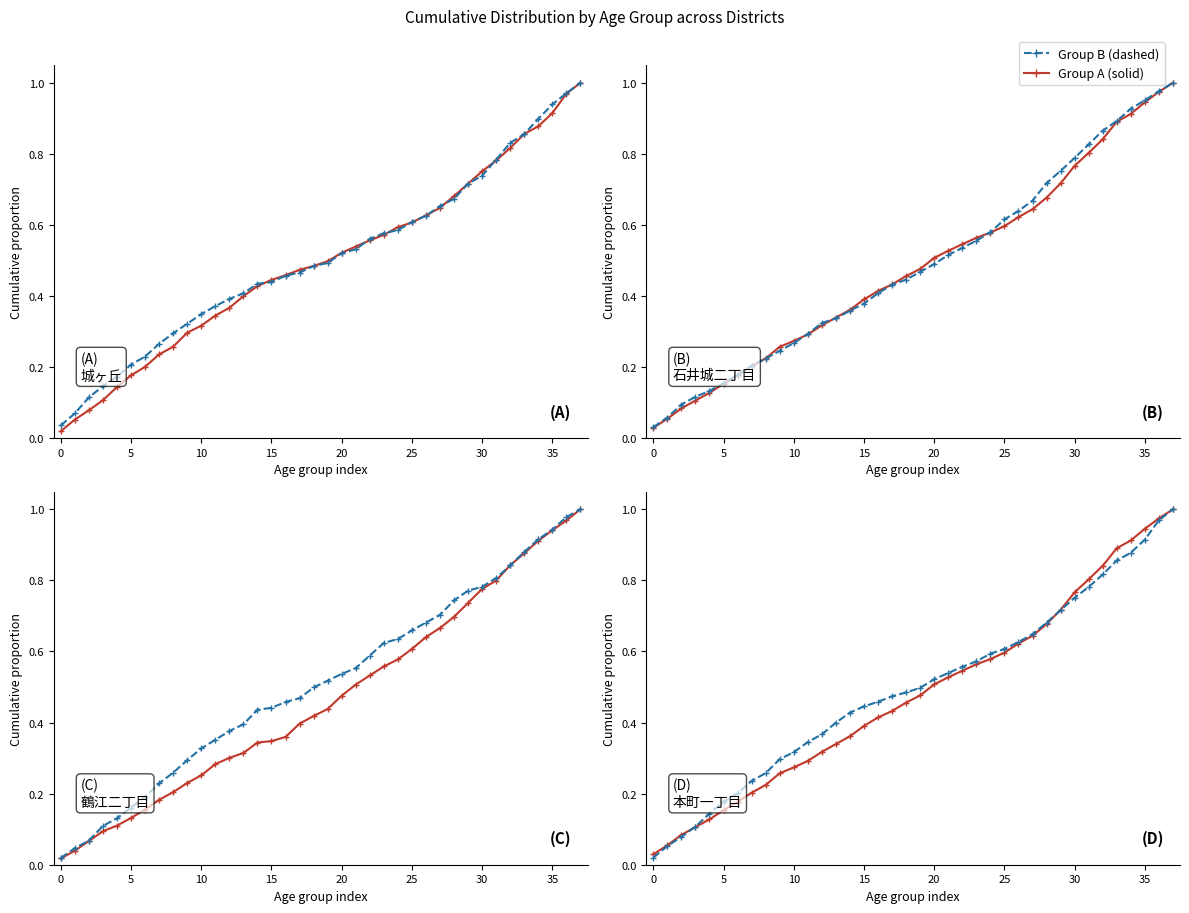

Does the chart display data point markers on the line(s)?

Yes